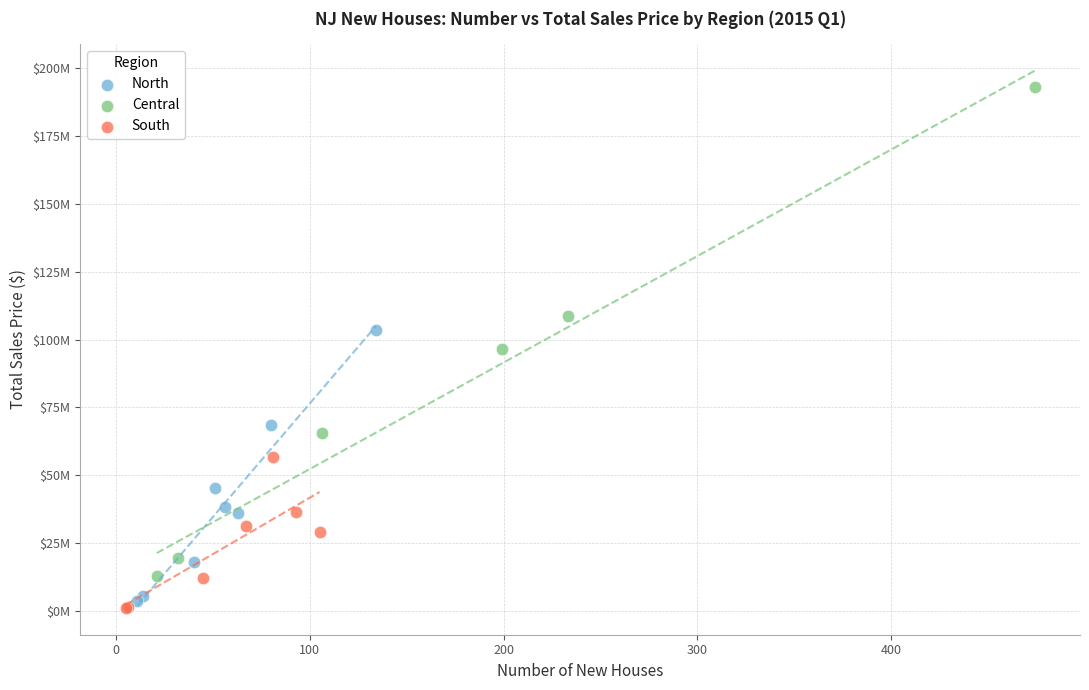

What are all the series names shown in the legend?

North, Central, South